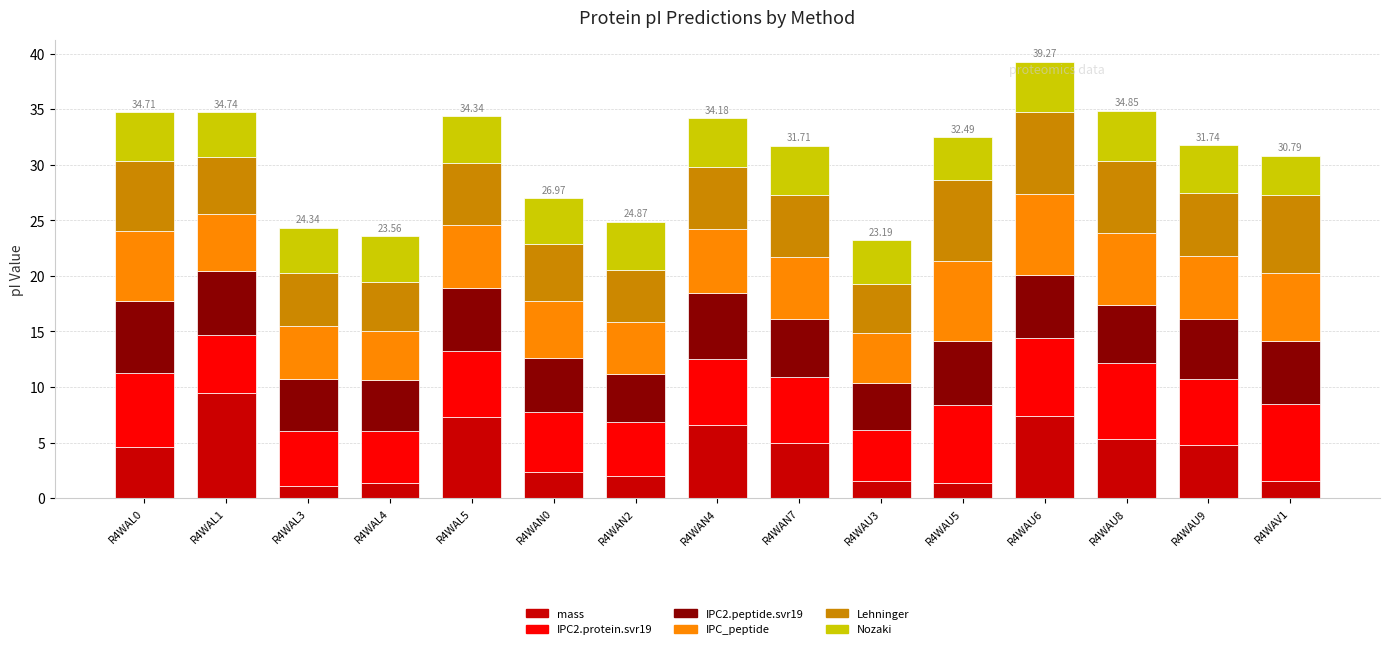

Does the chart contain any negative values?

No